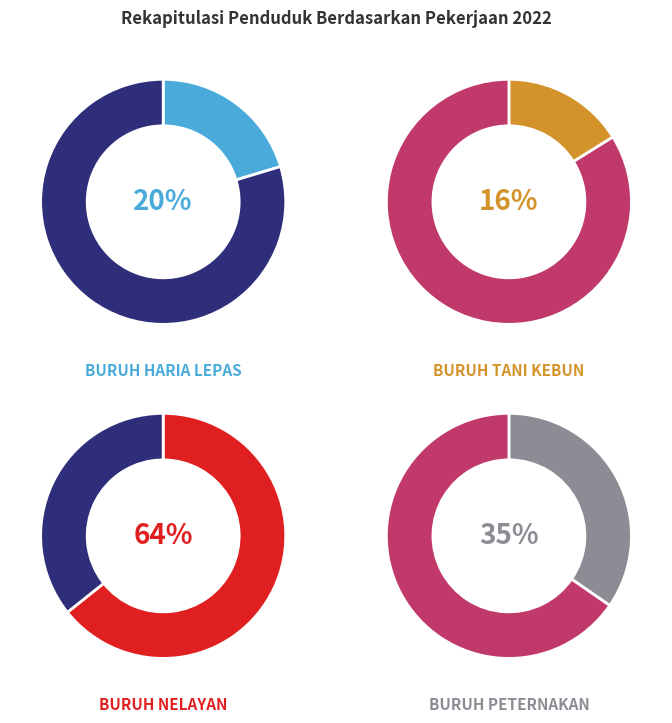

Which series has the widest spread of values?

BURUH HARIA LEPAS